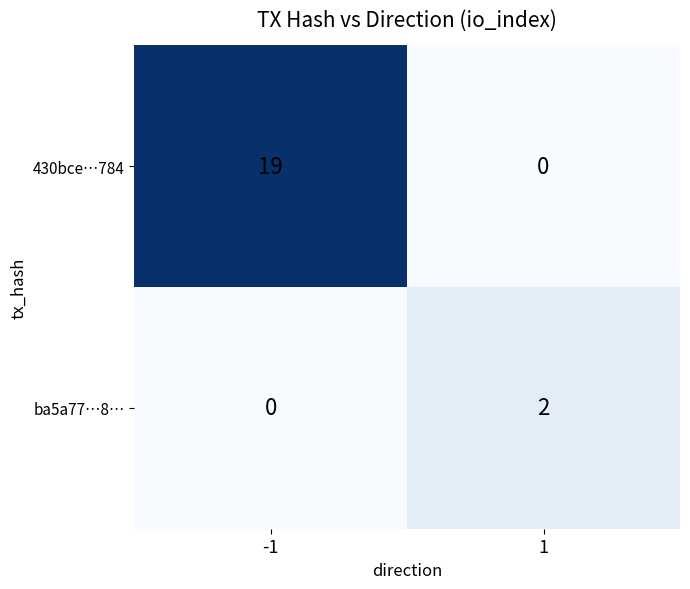

What is the approximate value of 430bce…784 at -1?

19